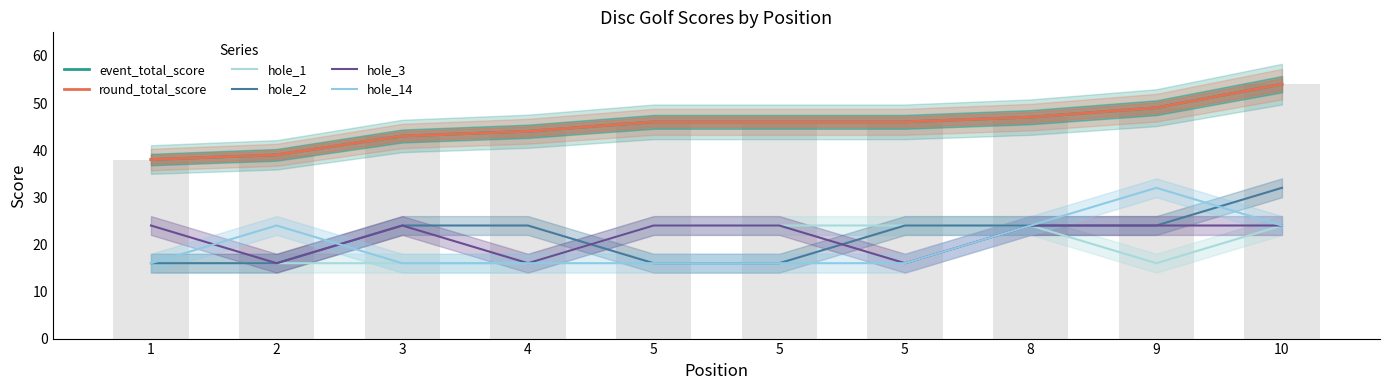

The round_total_score series shows 46 at 5. True or false?

True